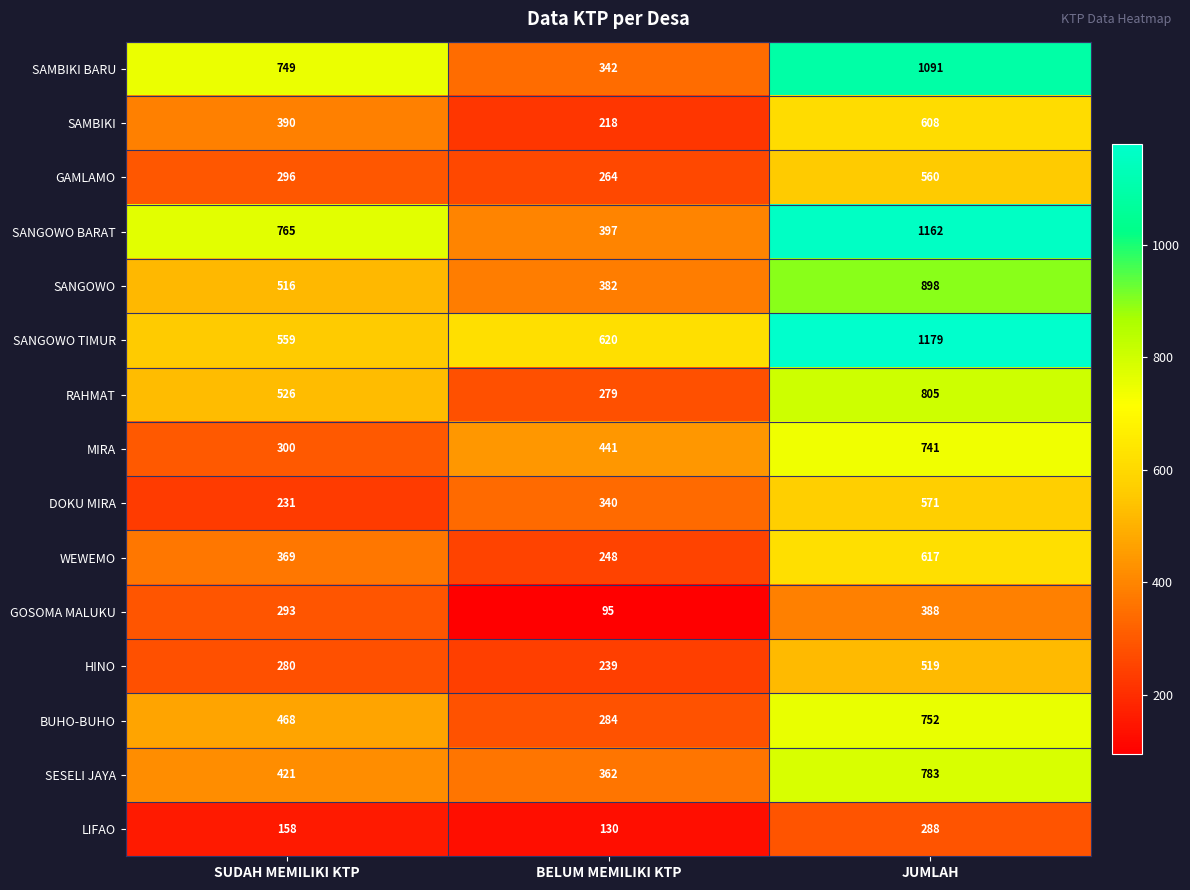

Which label corresponds to the largest value in the chart?

JUMLAH